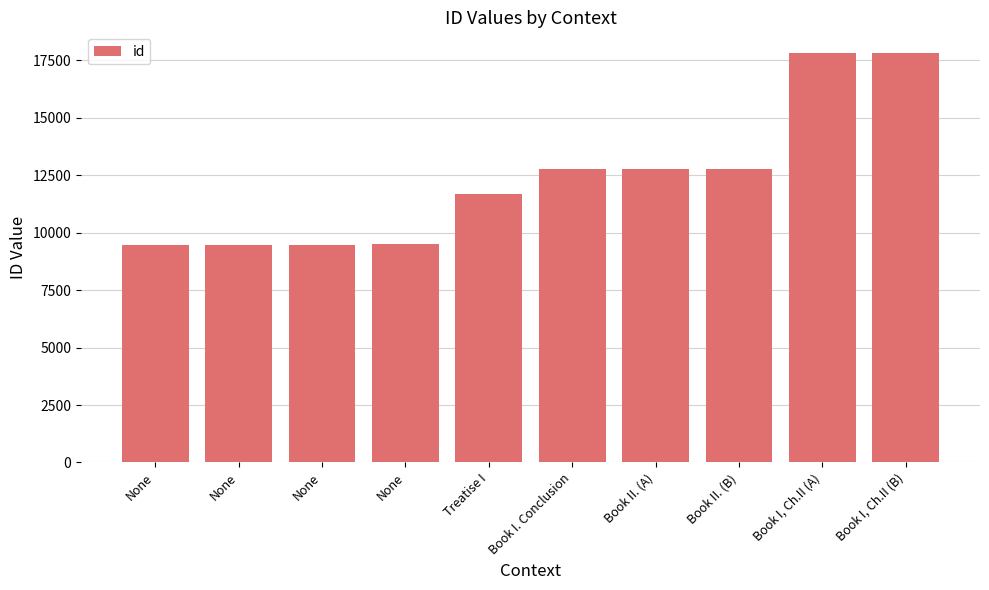

At which label does the data first exceed 12779?

Book II. (A)